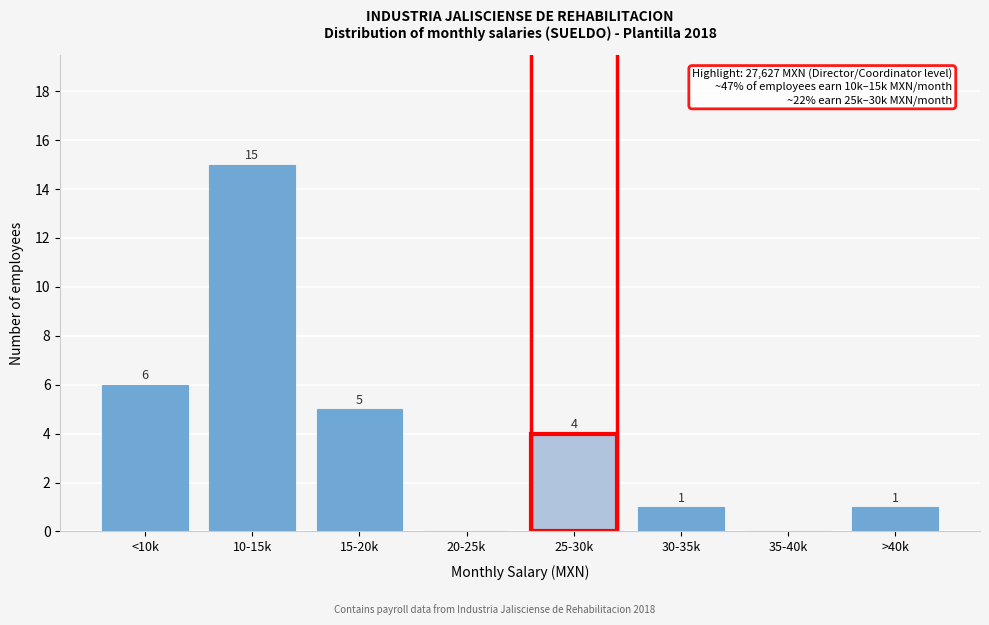

Reading right to left, extract all data points from this chart.

>40k=1	35-40k=0	30-35k=1	25-30k=4	20-25k=0	15-20k=5	10-15k=15	<10k=6